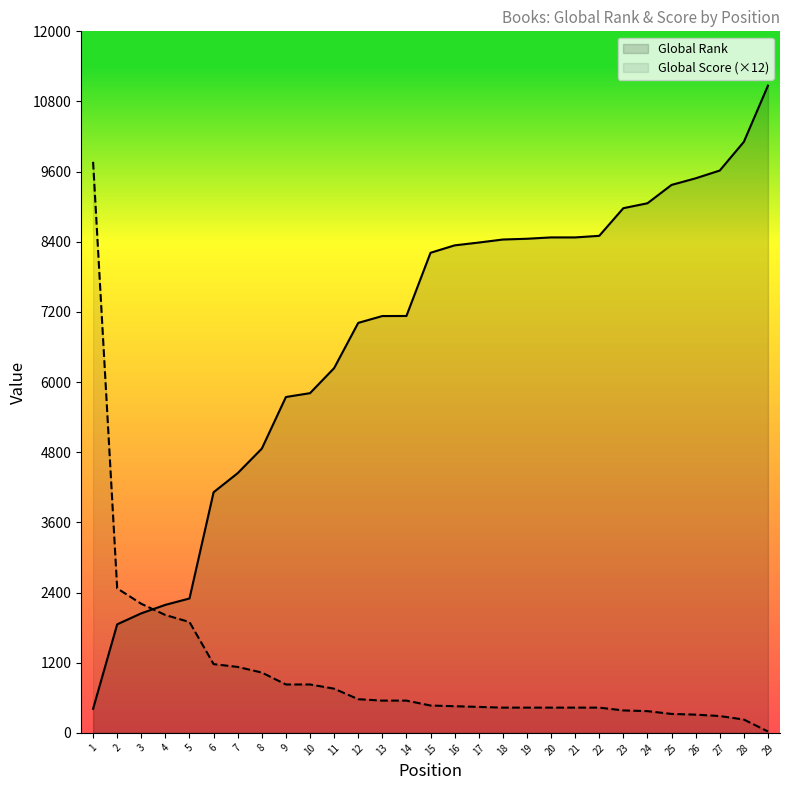

What is the value of the Global Score (×12) point at the 22nd from the left?

432